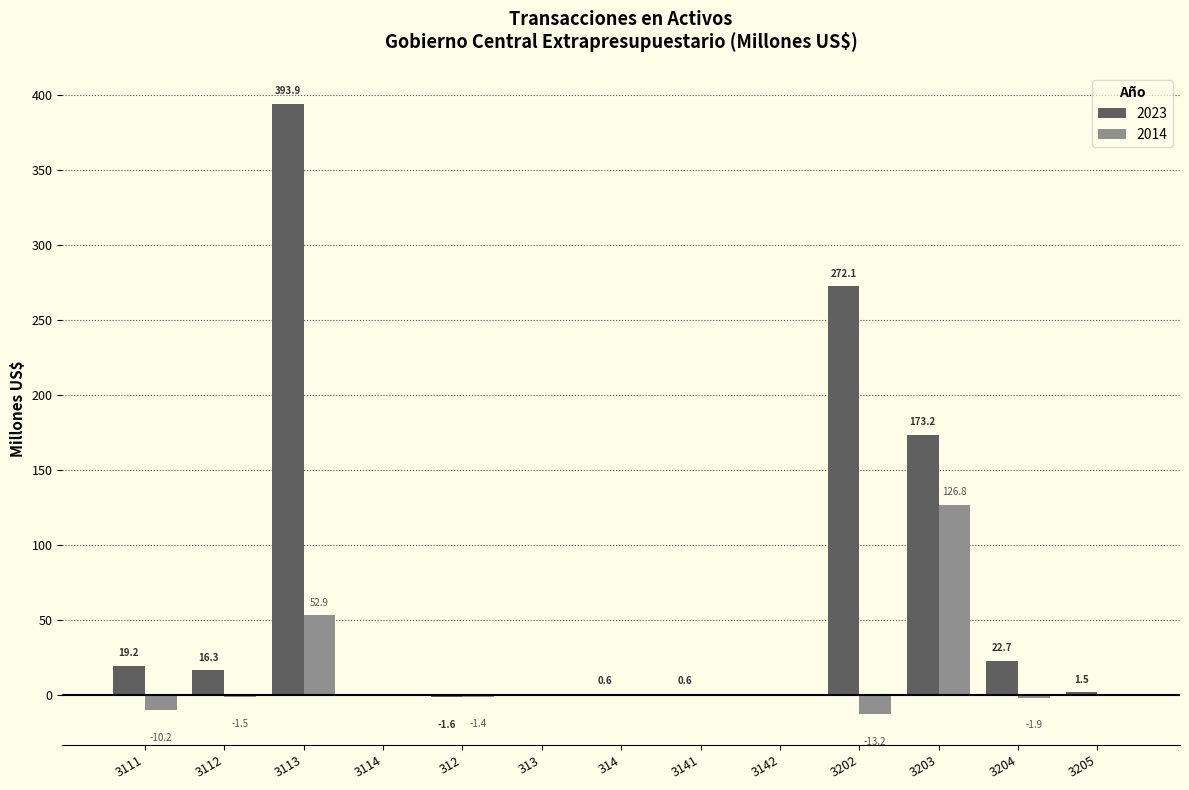

Which series changed the most between 314 and 3203?

2023